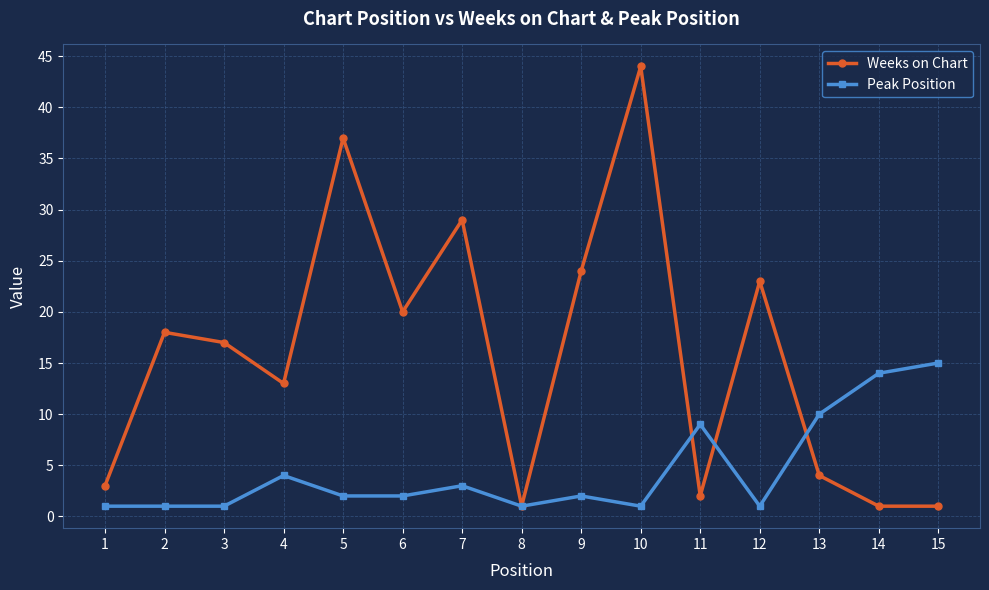

List the series in order of their peak value, highest first.

Weeks on Chart, Peak Position